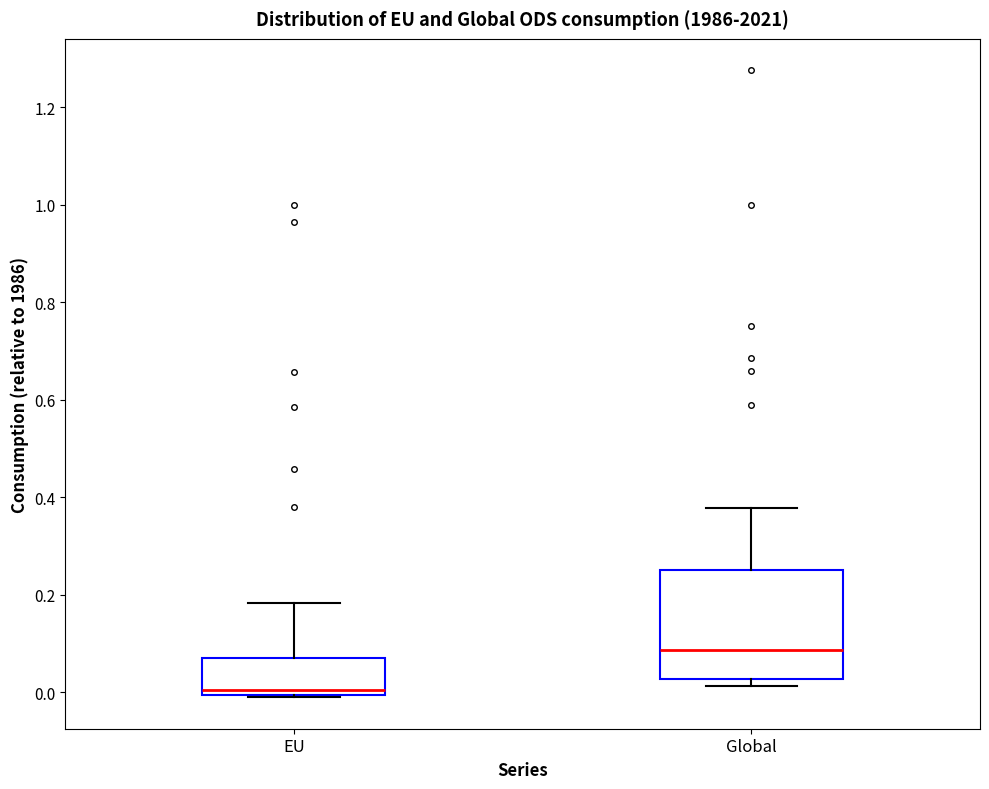

Reading left to right, transcribe this box plot: for each box, give where its median line is, the range the box spans, and where its two whiskers end, as read against the y-axis. The values are not printed on the chart, so give them approximately, as read against the axis.

EU: median 0.00 (just above the box's lower edge), box 0.00 to 0.08, whiskers -0.02 to 0.18
Global: median 0.08, box 0.02 to 0.26, whiskers 0.02 (just below the box's lower edge) to 0.38